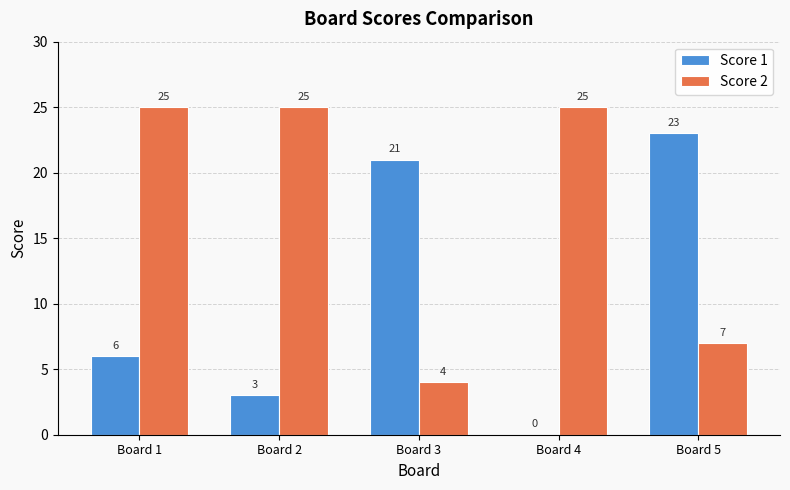

How many positive values does the Score 1 series have?

4